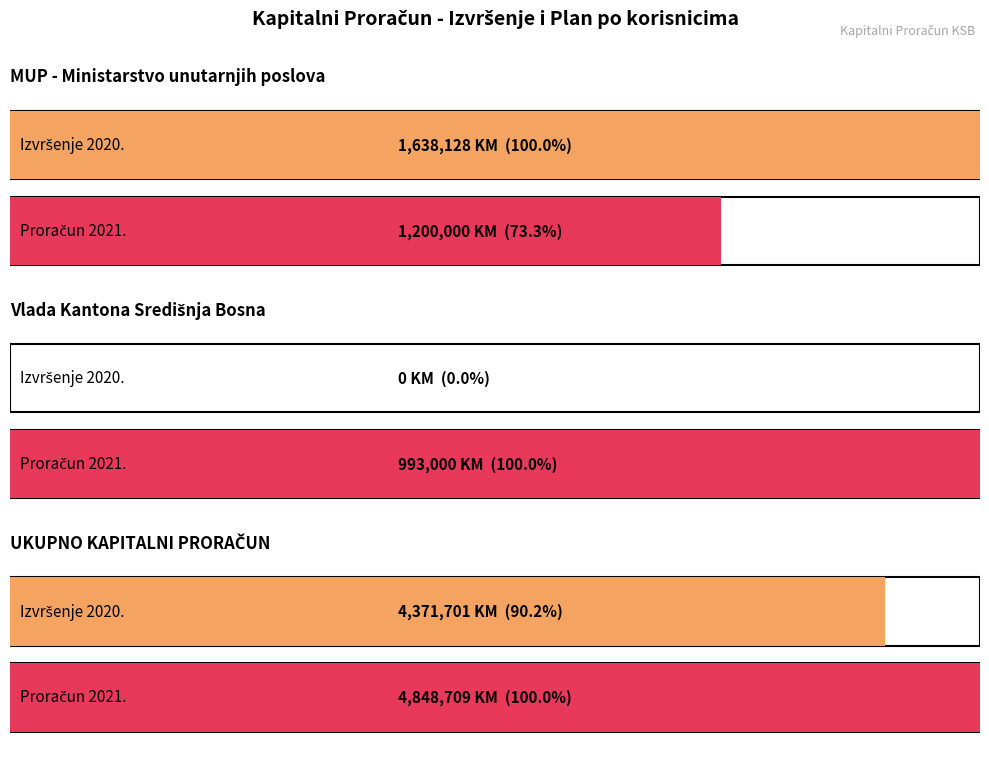

Where does the Izvršenje Proračuna za 2020. series first go above 1638127?

MUP - Ministarstvo unutarnjih poslova